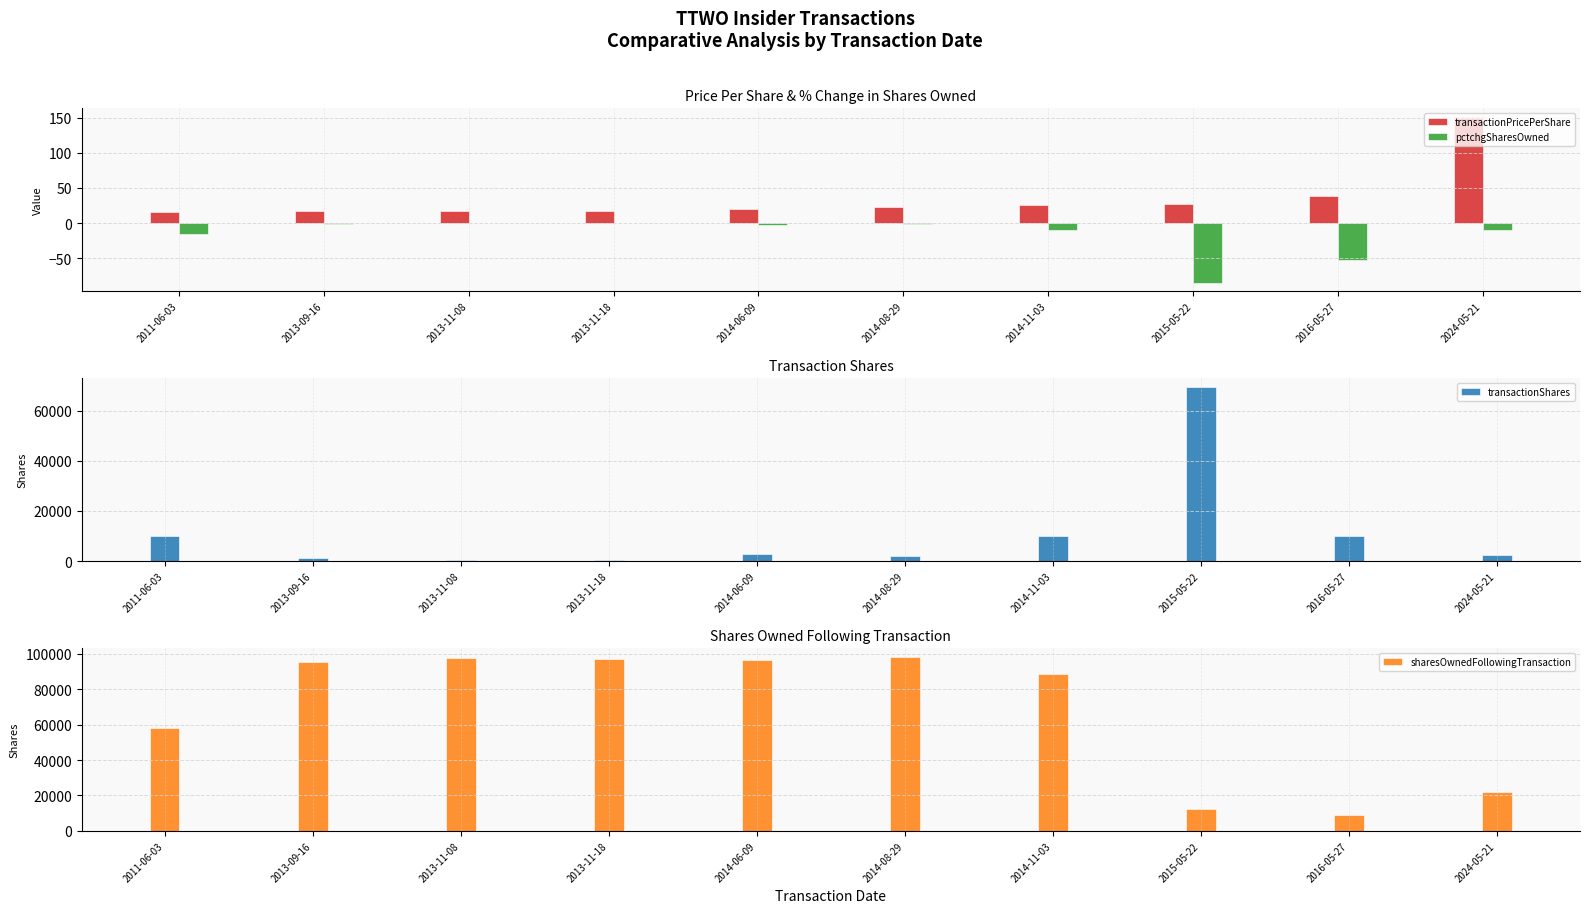

Which series changed the most between 2013-11-08 and 2015-05-22?

sharesOwnedFollowingTransaction